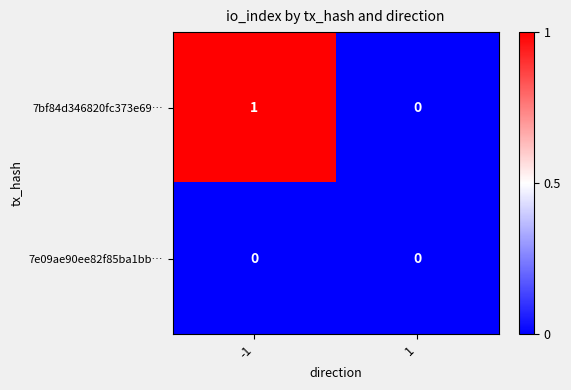

Rank the series by their maximum value, from highest to lowest.

7bf84d346820fc373e69…, 7e09ae90ee82f85ba1bb…